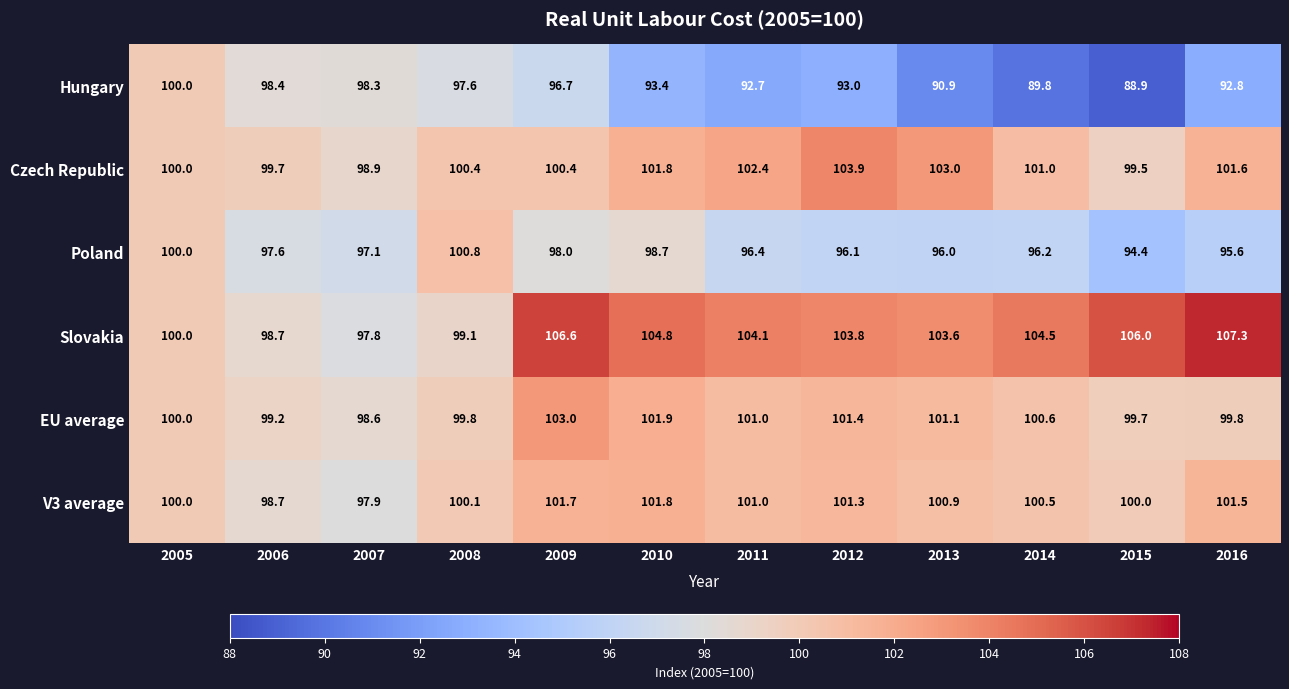

Rank the series at 2015 from lowest to highest value.

Hungary, Poland, Czech Republic, EU average, V3 average, Slovakia